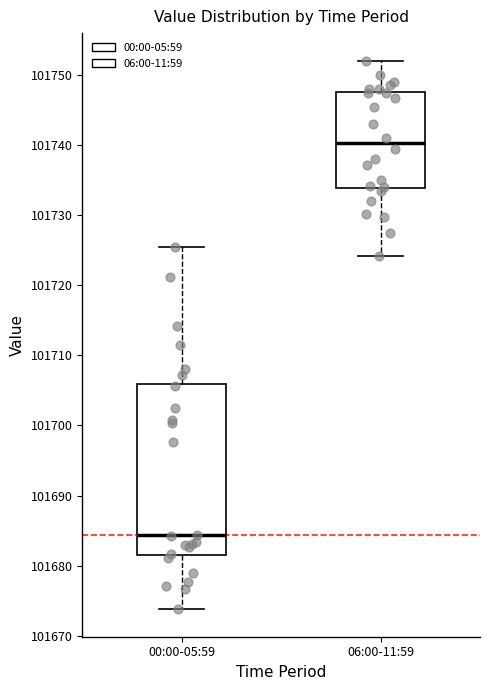

Comparing the boxes themselves (not the whiskers), which one is the tallest?

00:00-05:59